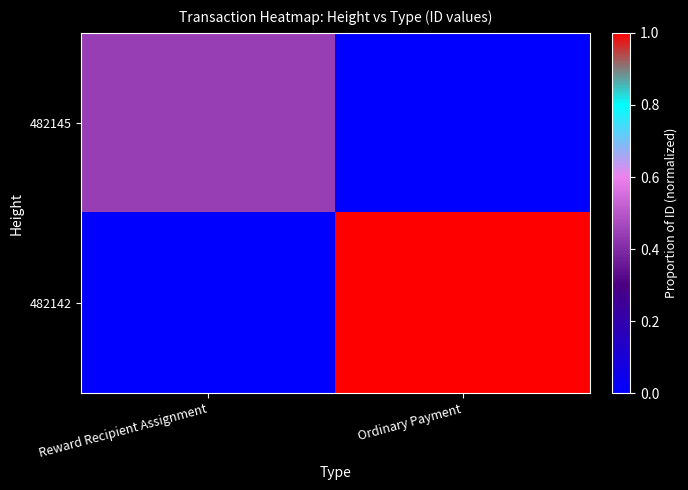

At Ordinary Payment, list the series in order from smallest to largest.

482145, 482142